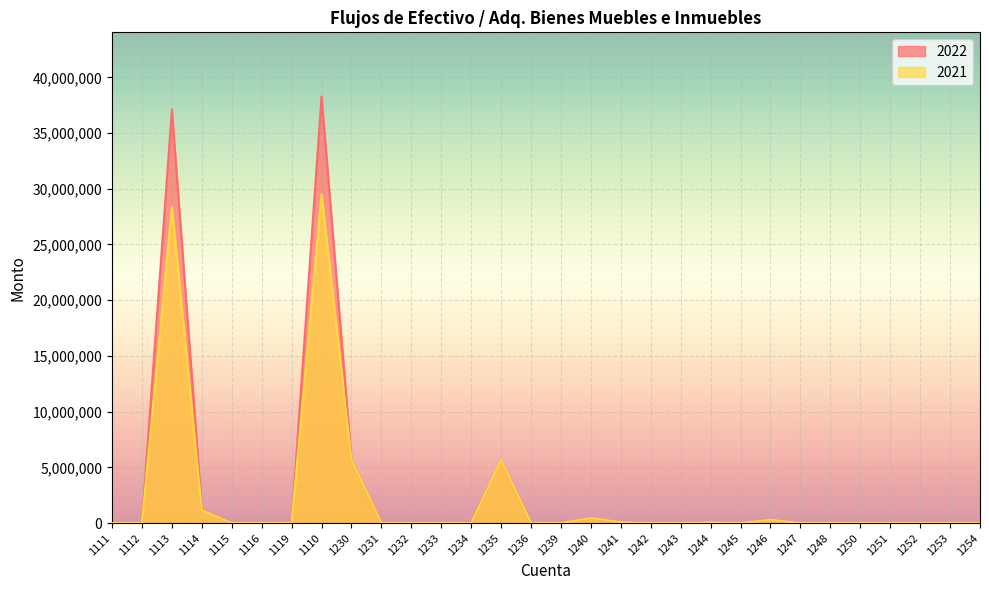

Rank the categories by 2021 value from lowest to highest.

1111, 1112, 1115, 1116, 1119, 1231, 1232, 1233, 1234, 1236, 1239, 1242, 1243, 1245, 1247, 1248, 1250, 1251, 1252, 1253, 1254, 1244, 1241, 1246, 1240, 1114, 1230, 1235, 1113, 1110